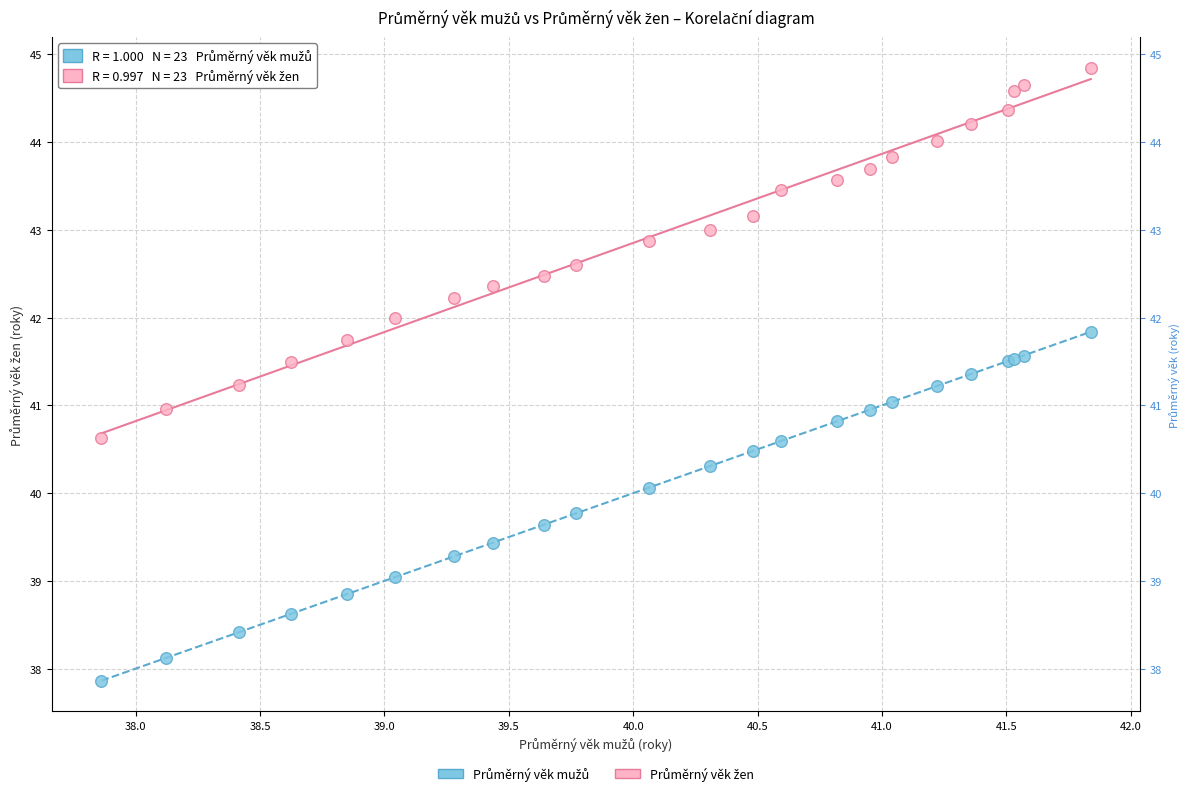

What is the X range (max minus min) for the scatter plot?

4.0